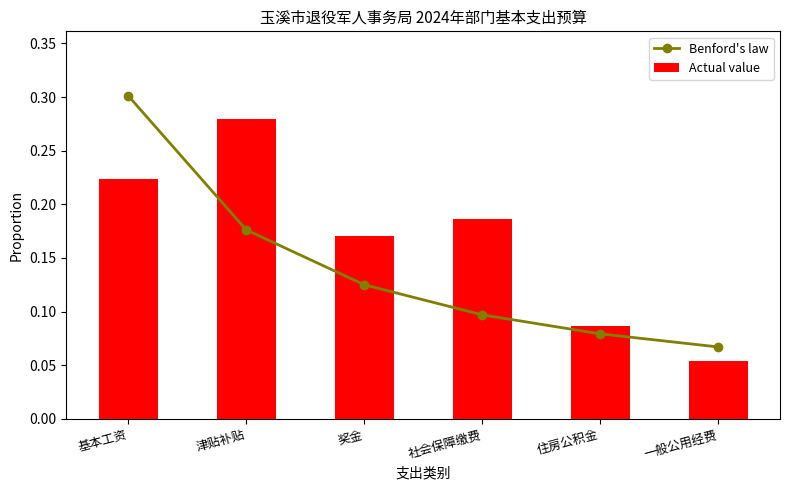

What is the sum of all Actual value values?

1.0